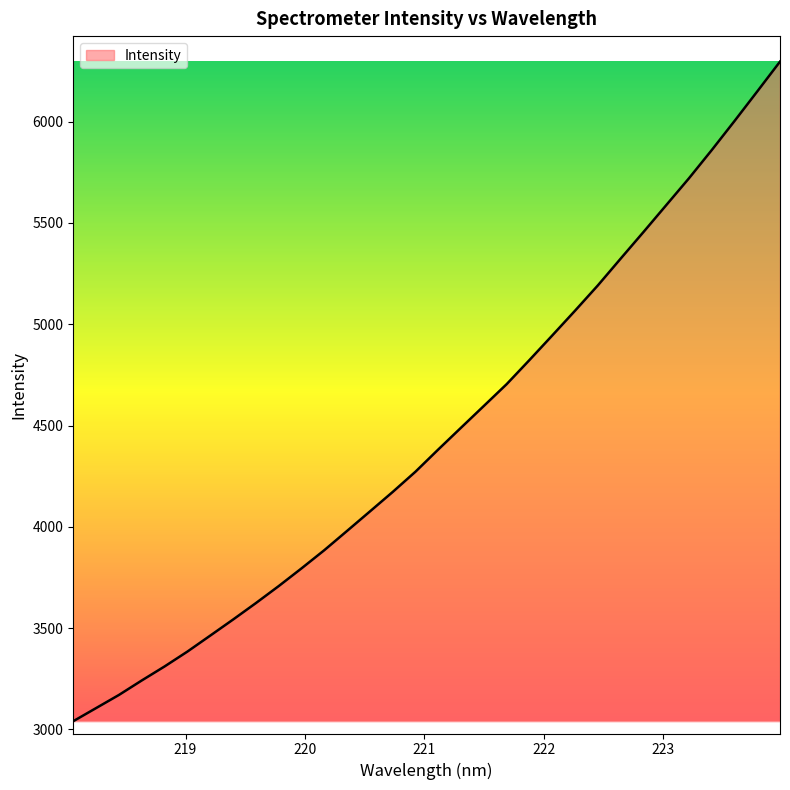

What is the difference between the maximum and minimum values?

3256.6